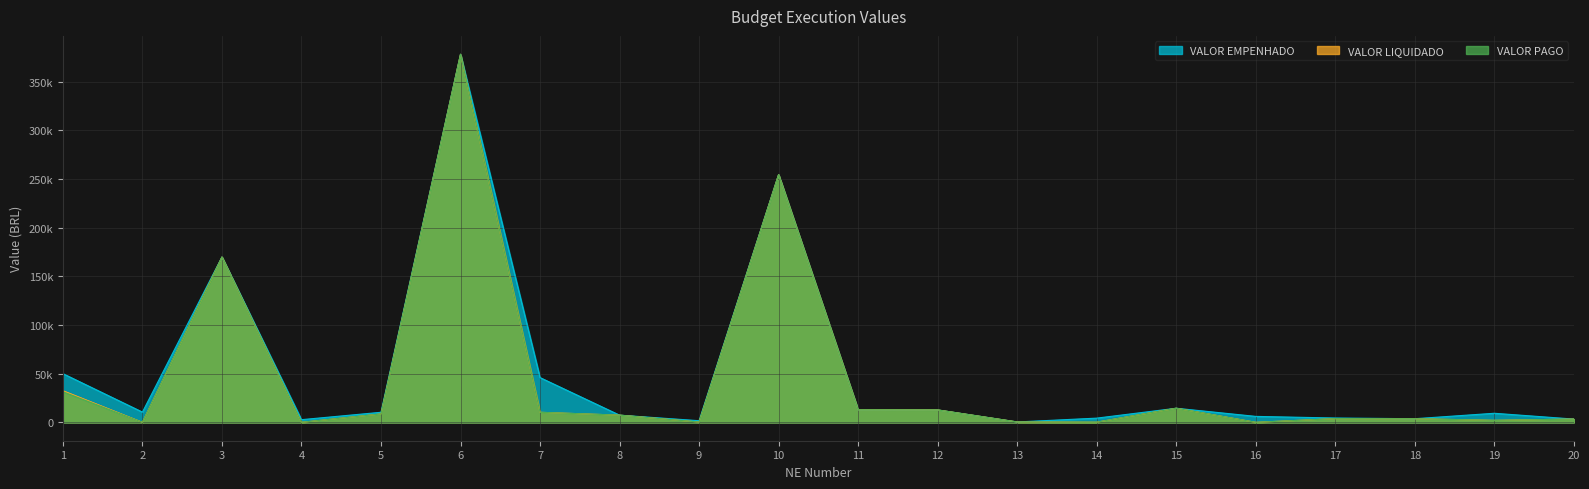

True or false: VALOR EMPENHADO has more than 1 points higher than both neighbors.

True